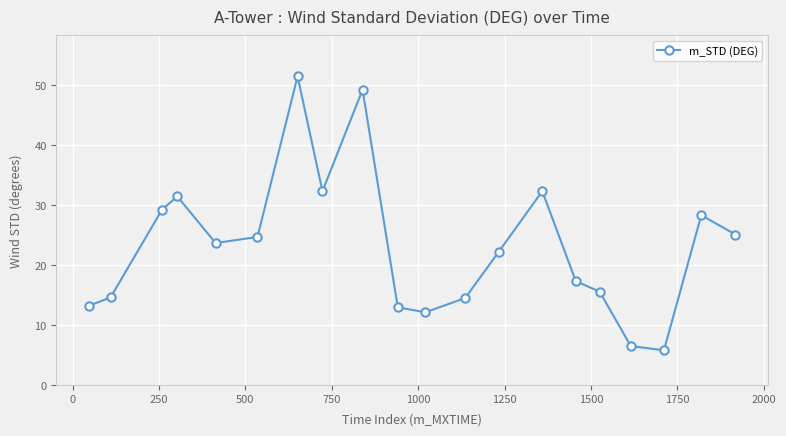

What is the maximum value shown in the chart?

51.5